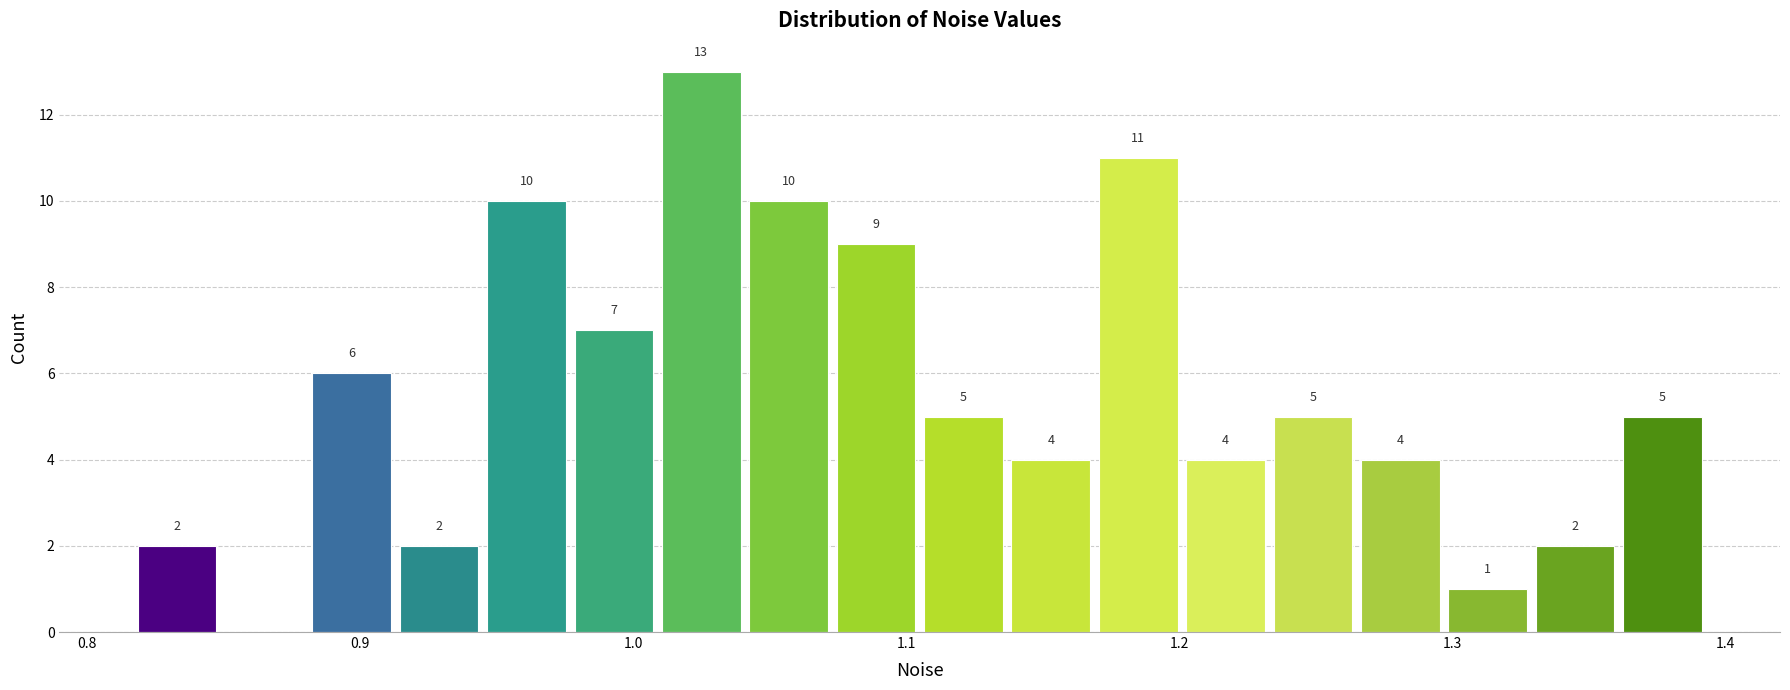

Read against the x-axis, roughly where is the centre of the tallest bar?

1.02